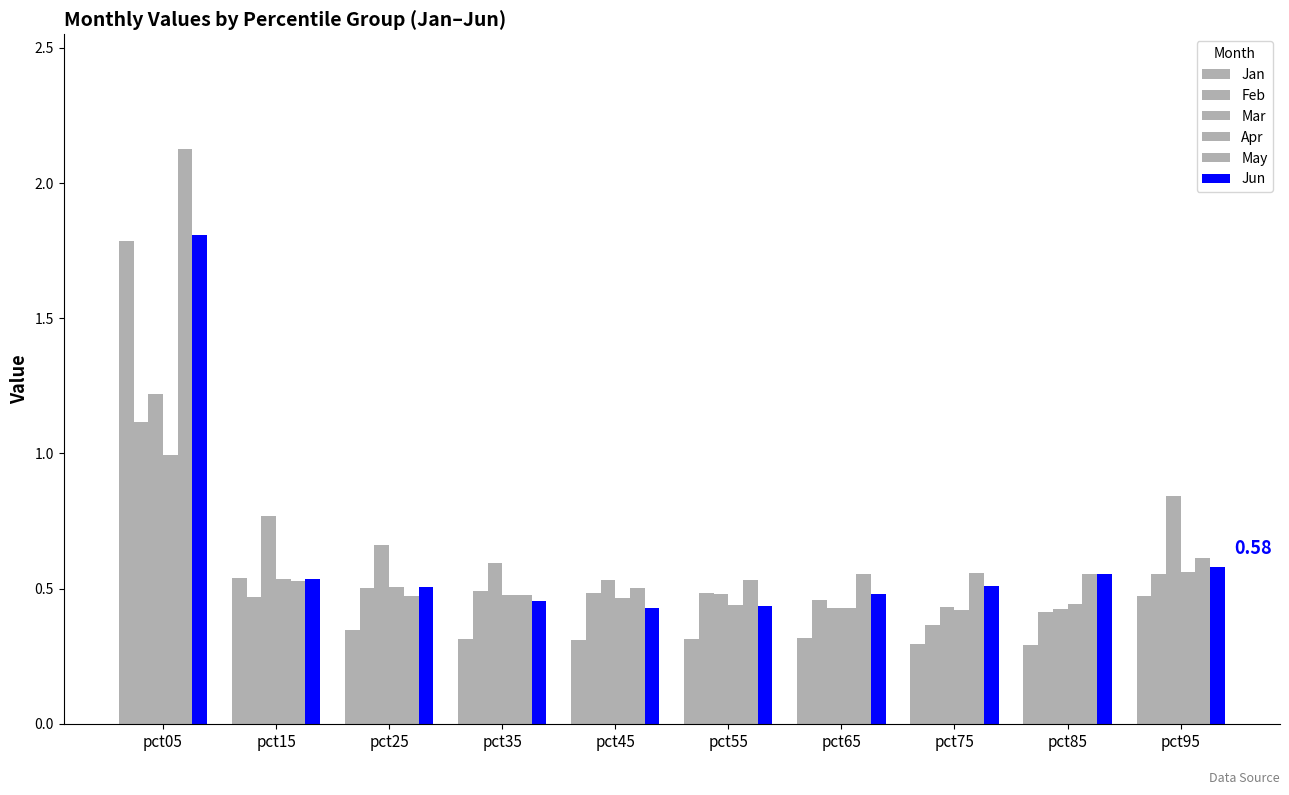

Are the bars grouped side by side (vs. stacked)?

Yes